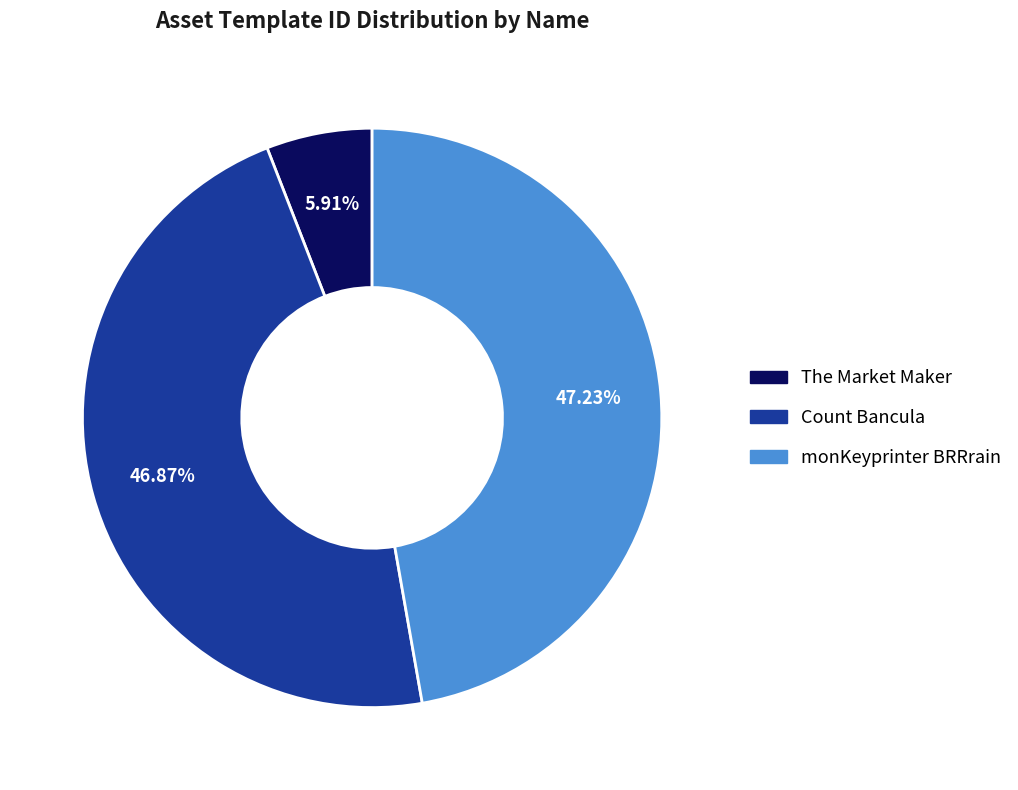

What is the smallest slice in the pie chart?

The Market Maker